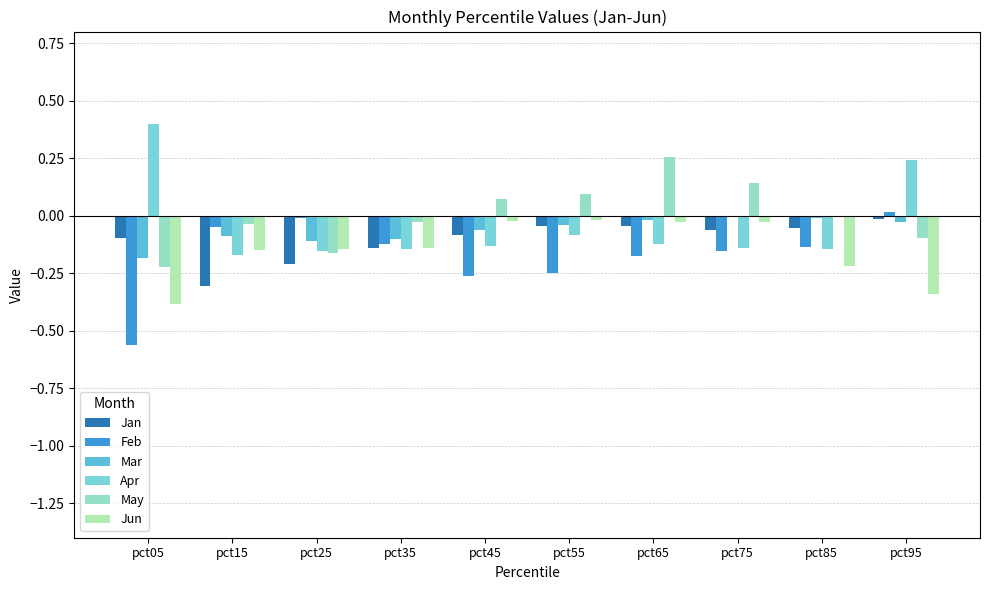

Reading left to right, transcribe all the data shown in this chart.

Jan: -0.1	-0.3	-0.2	-0.1	-0.1	-0.0	-0.0	-0.1	-0.1	-0.0
Feb: -0.6	-0.0	-0.0	-0.1	-0.3	-0.2	-0.2	-0.2	-0.1	0.0
Mar: -0.2	-0.1	-0.1	-0.1	-0.1	-0.0	-0.0	-0.0	-0.0	-0.0
Apr: 0.4	-0.2	-0.2	-0.1	-0.1	-0.1	-0.1	-0.1	-0.1	0.2
May: -0.2	-0.0	-0.2	-0.0	0.1	0.1	0.3	0.1	-0.0	-0.1
Jun: -0.4	-0.1	-0.1	-0.1	-0.0	-0.0	-0.0	-0.0	-0.2	-0.3